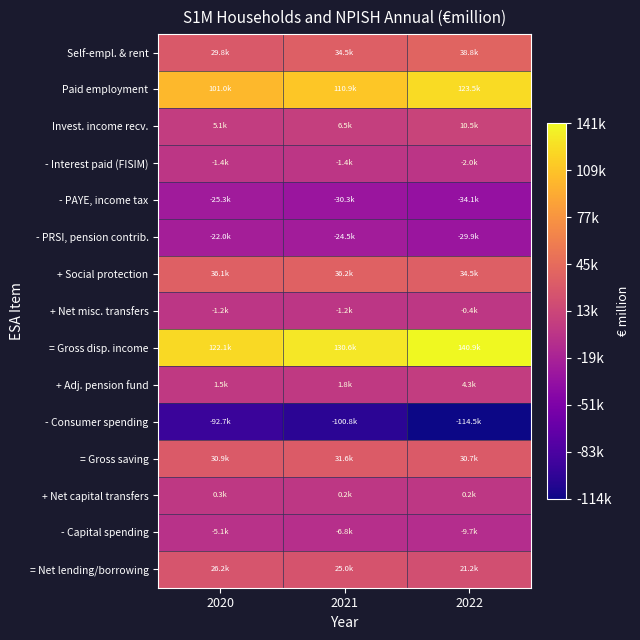

Which series has the largest range (max minus min)?

Paid employment